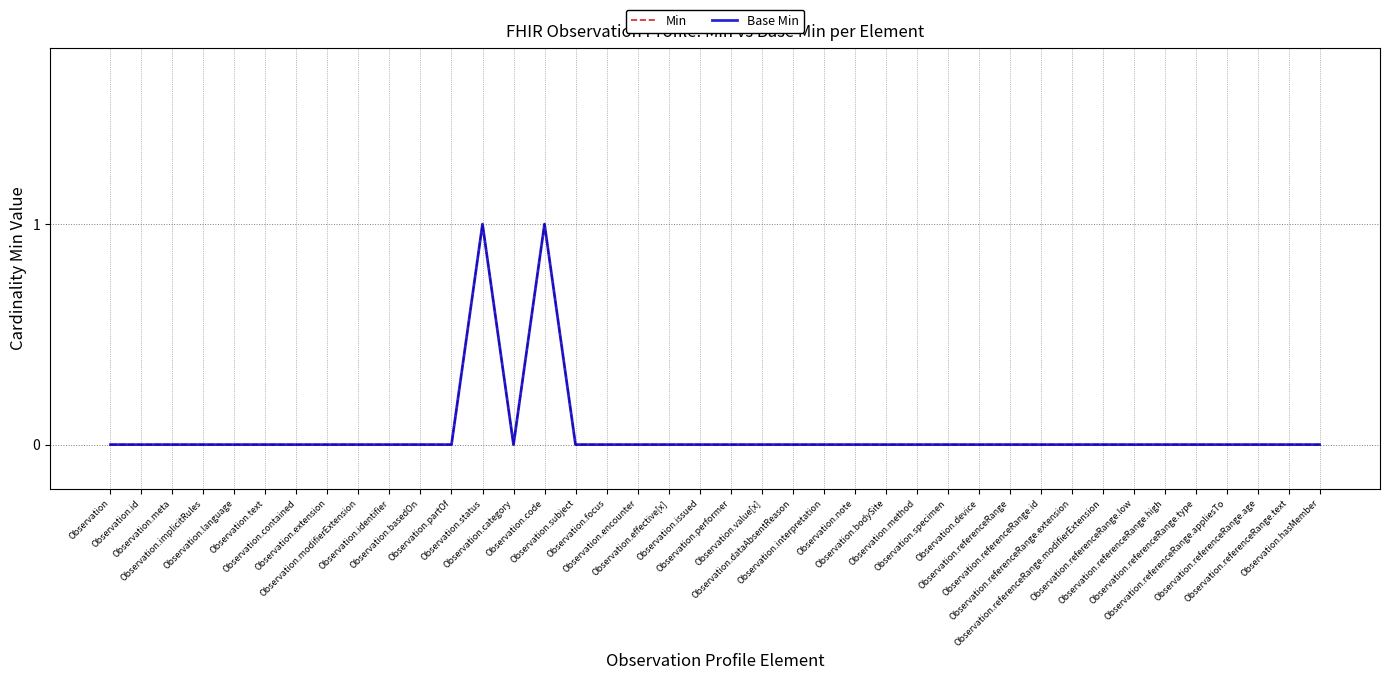

Does the chart have visible grid lines?

Yes